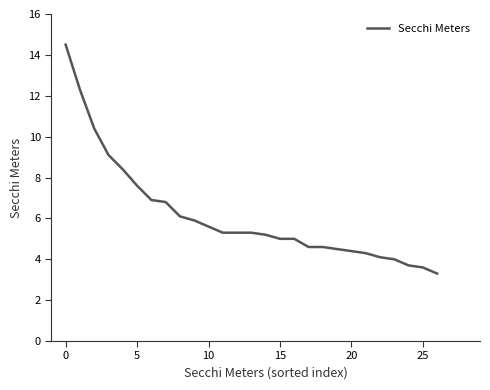

What is the greatest value displayed?

14.5